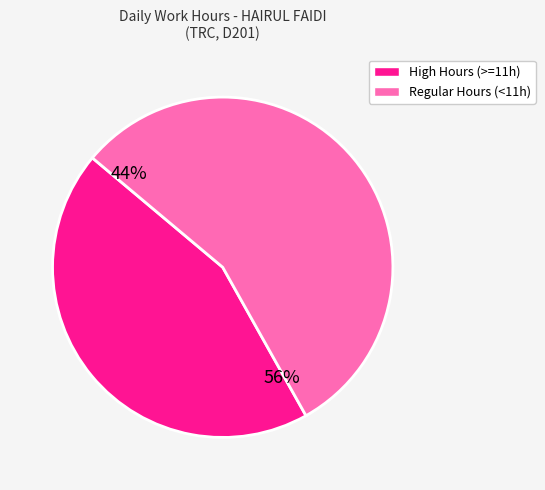

The 14-Fri slice represents 1% of the pie. True or false?

False